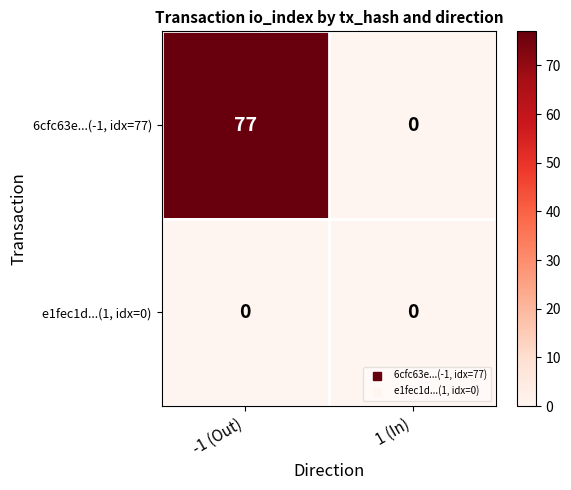

What is the maximum value shown in the chart?

77